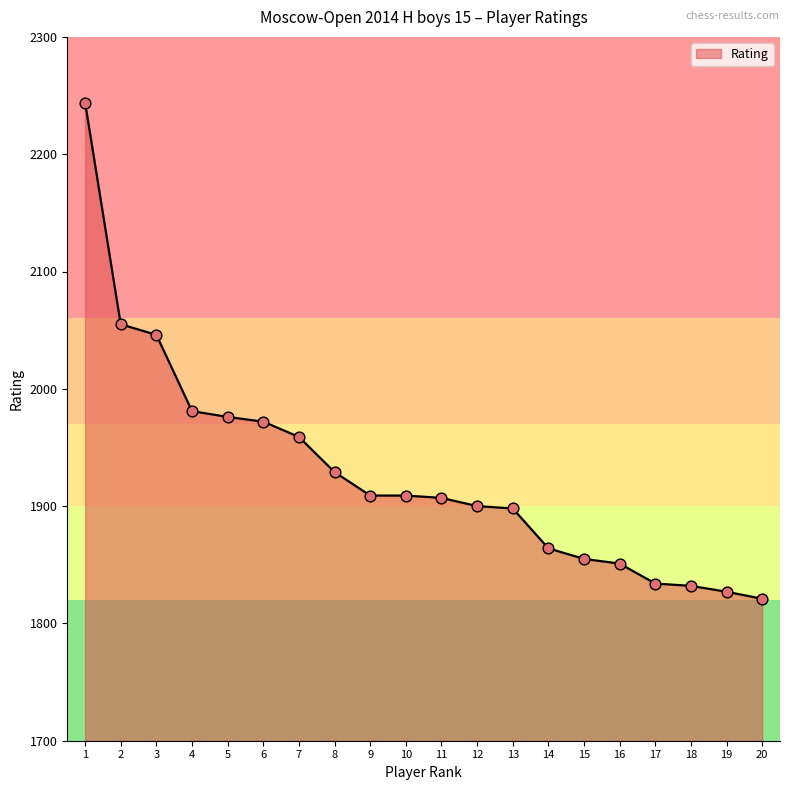

What is the ratio of the value at 8 to the value at 4?

1.0